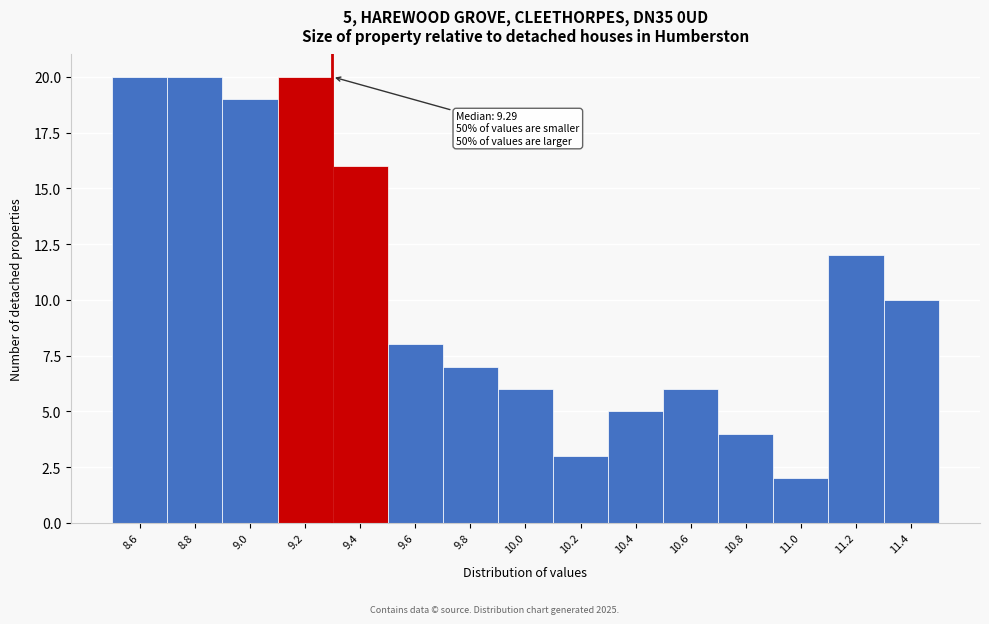

Reading right to left, extract all data points from this chart.

10	12	2	4	6	5	3	6	7	8	16	20	19	20	20